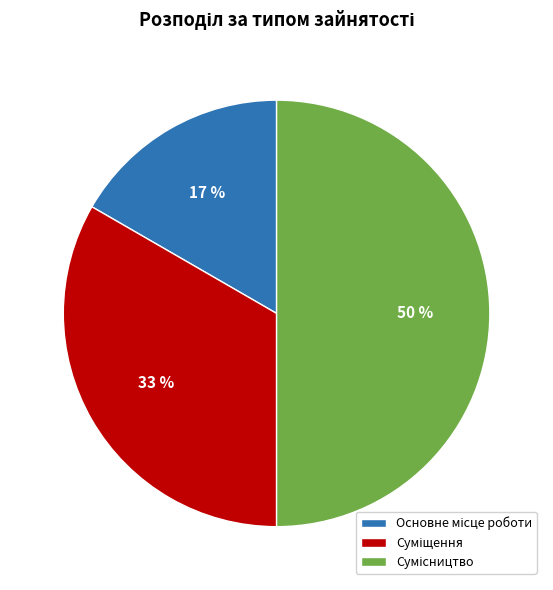

To the nearest percent, what is the average slice percentage?

33%